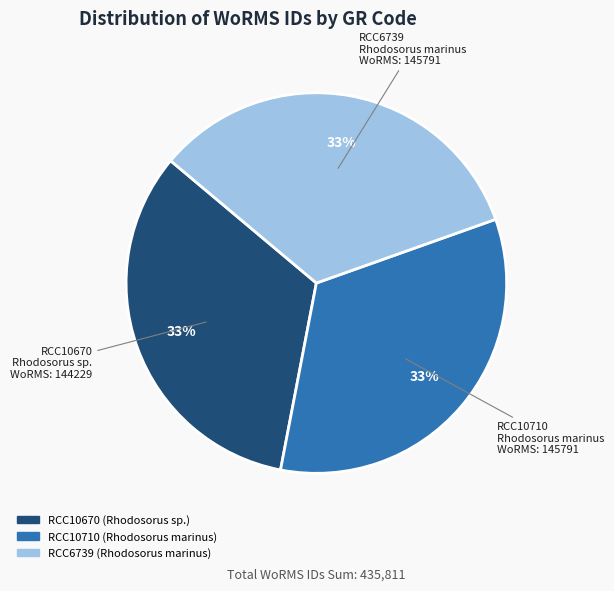

What percentage is the RCC10710 slice, to the nearest percent?

33%